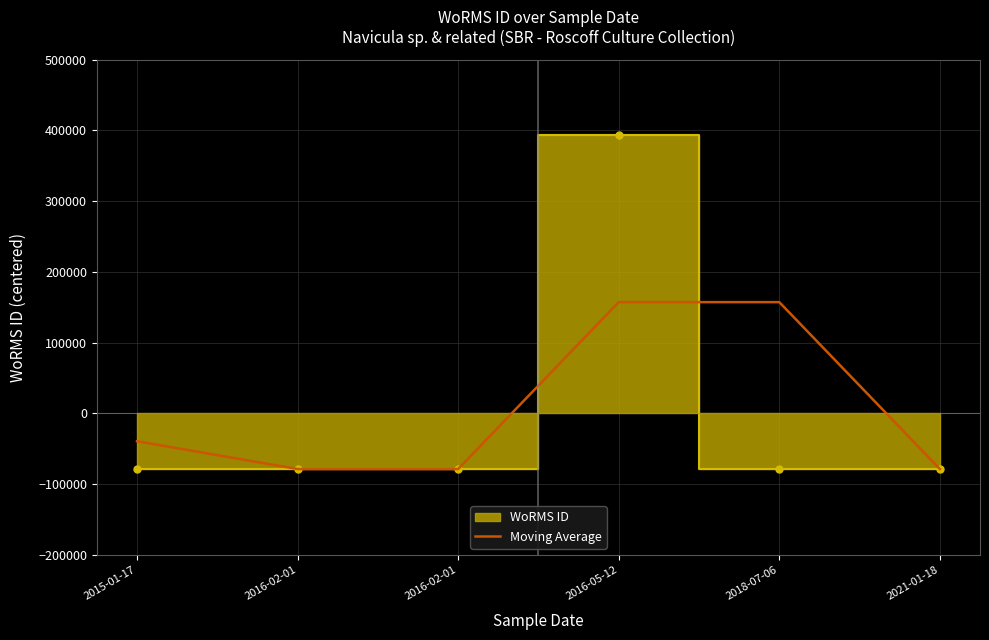

What is the average value?

6550.8